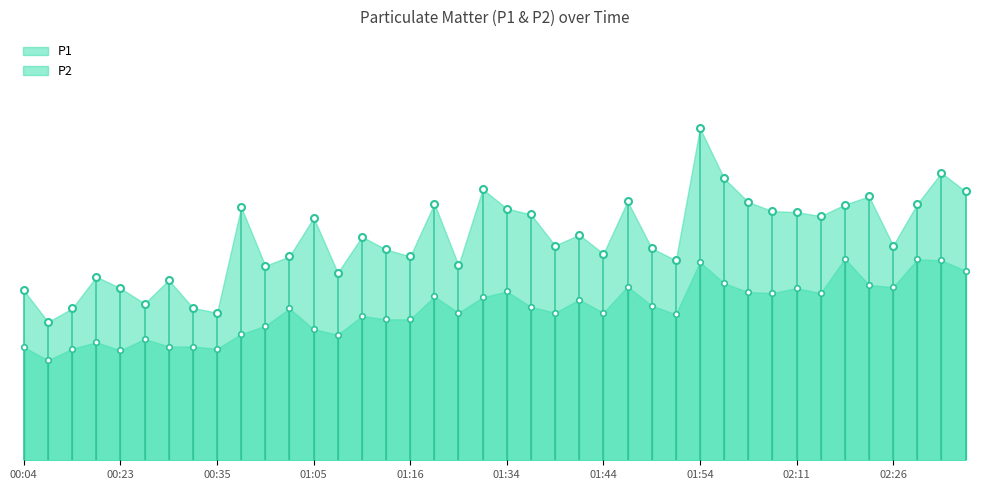

What is the difference between the P1 values at 00:38 and 01:29?

0.5